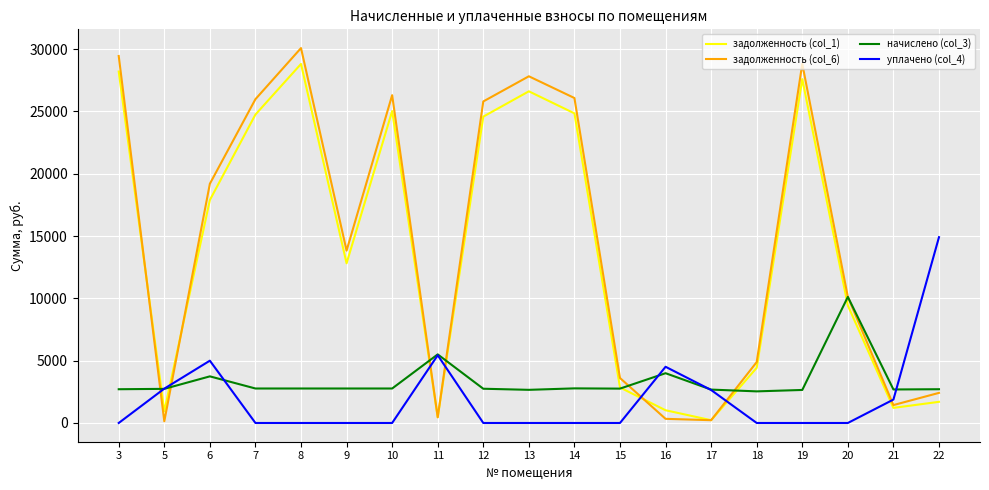

What is the greatest value displayed?

30089.9